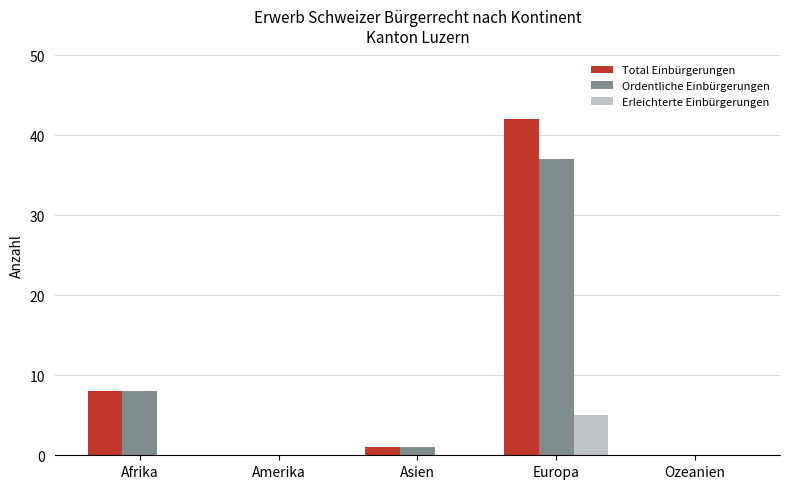

True or false: Ordentliche Einbürgerungen has a value of 22 at Amerika.

False